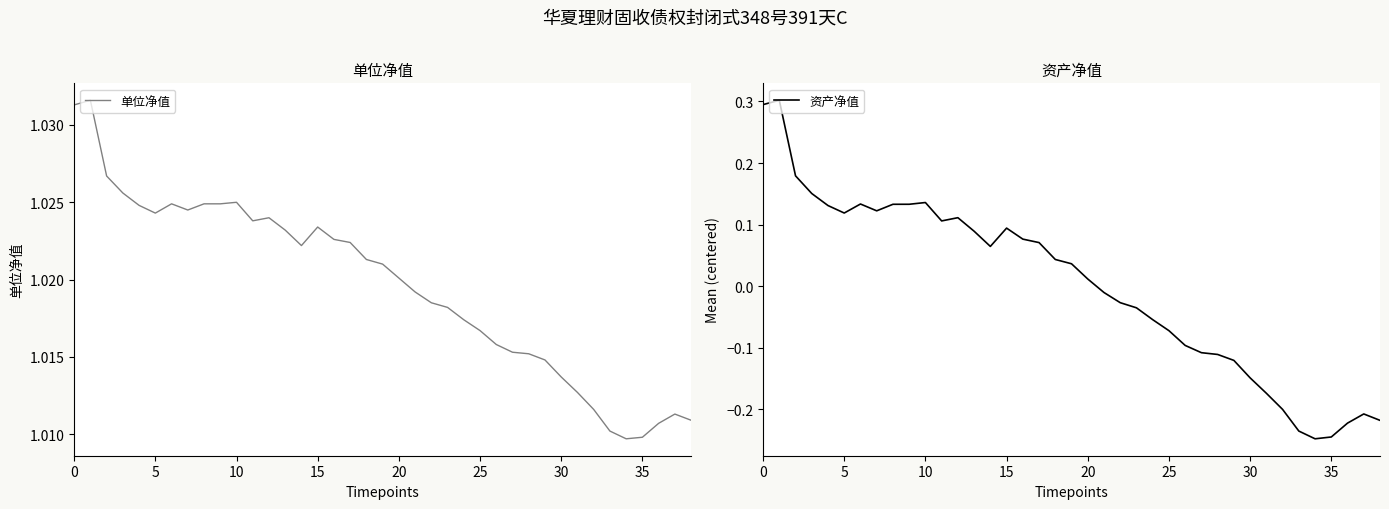

What is the value of the 单位净值 point at the 11th from the left?

1.0